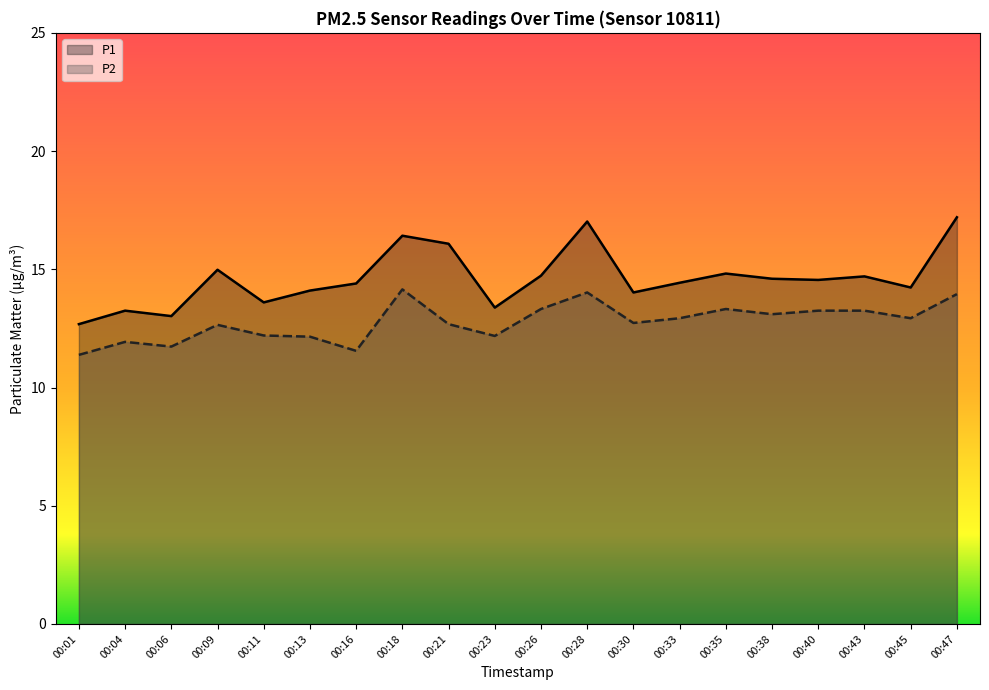

True or false: P1 has a value of 17.0 at 00:28.

True